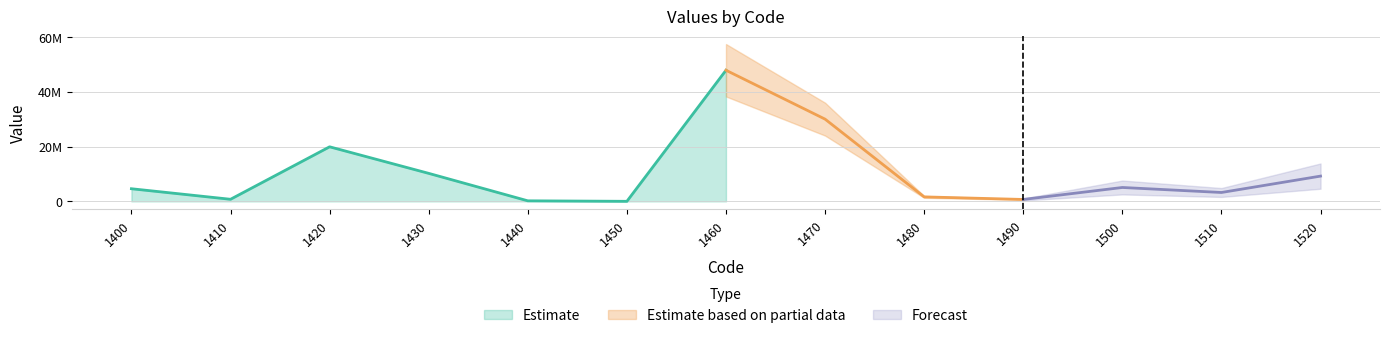

Rank the categories by value from highest to lowest.

1460, 1470, 1420, 1430, 1520, 1500, 1400, 1510, 1480, 1410, 1490, 1440, 1450